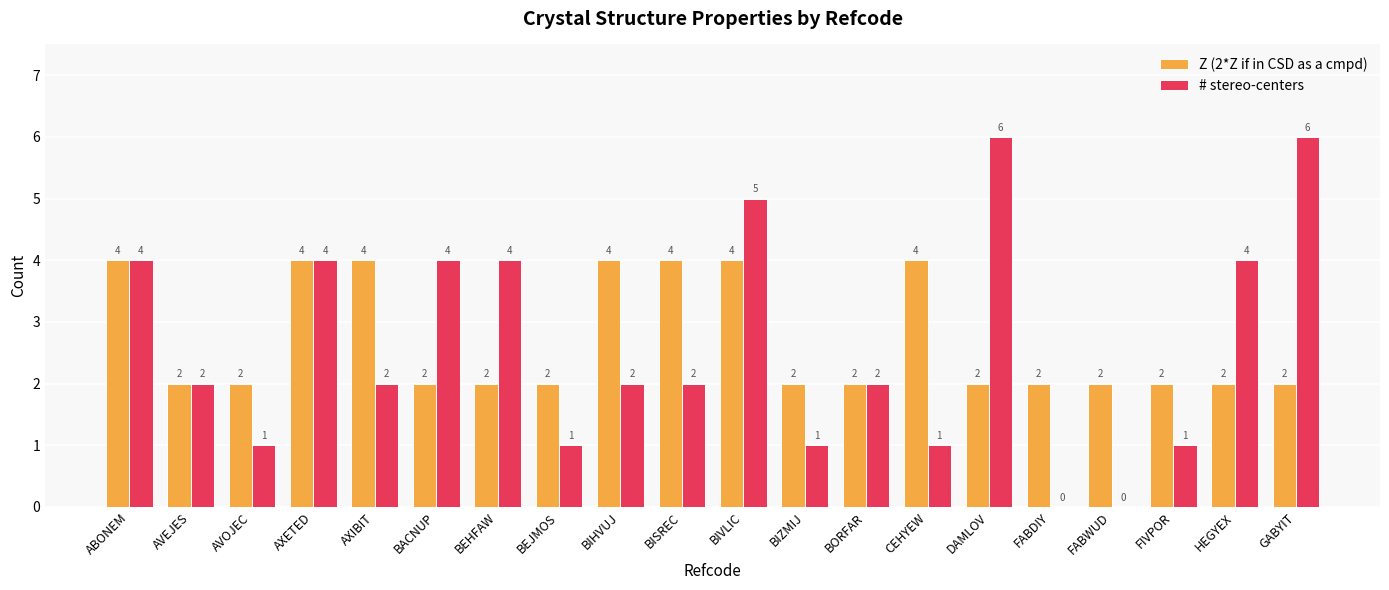

What is the sum of the Z (2*Z if in CSD as a cmpd) values at FABDIY and BACNUP?

4